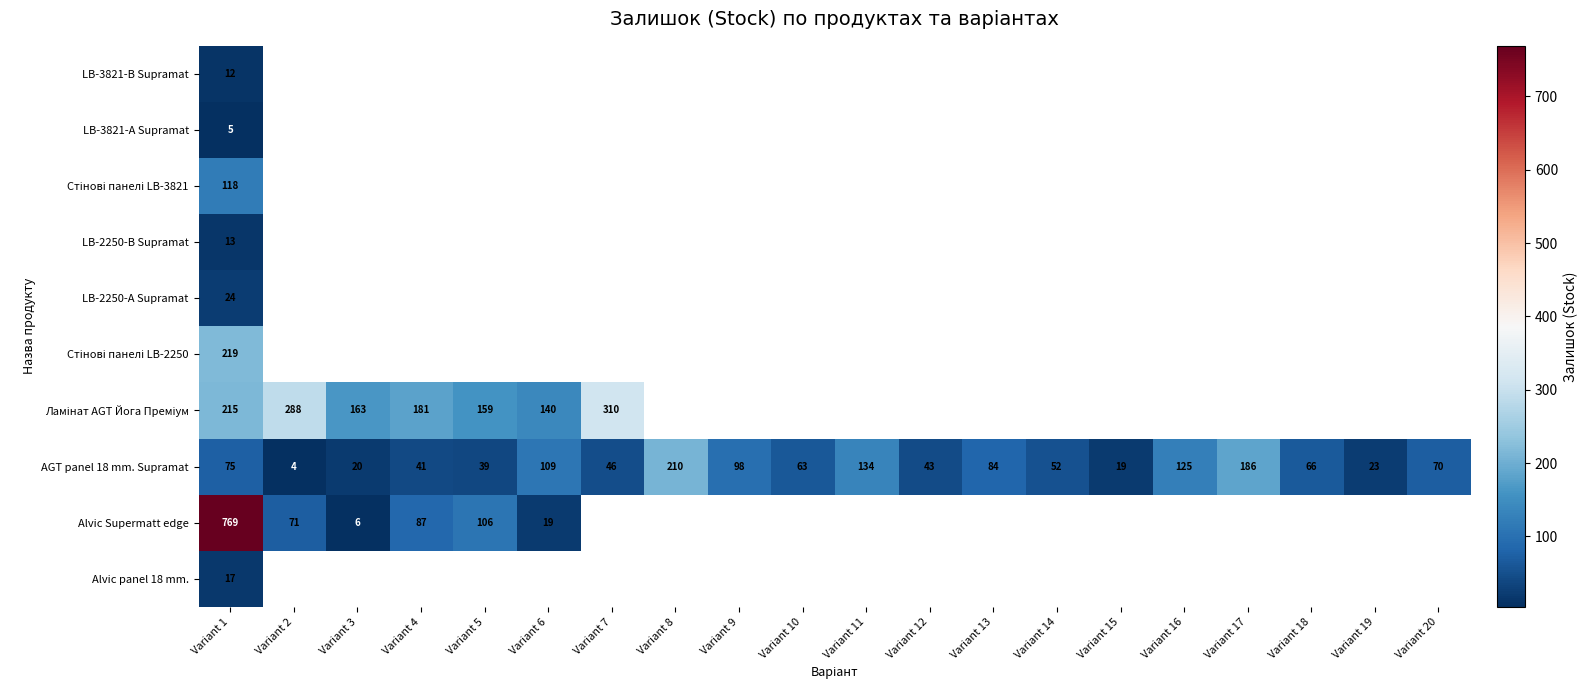

The AGT panel 18 mm. Supramat series shows 43 at Variant 12. True or false?

True